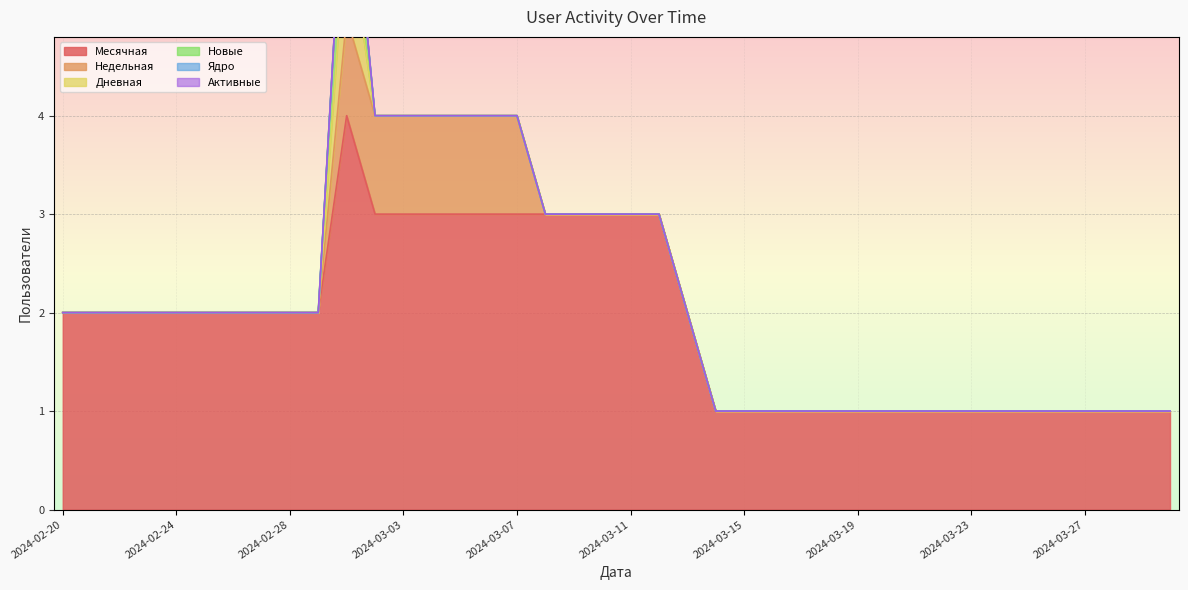

The value of Месячная at 2024-02-24 is 1. True or false?

False